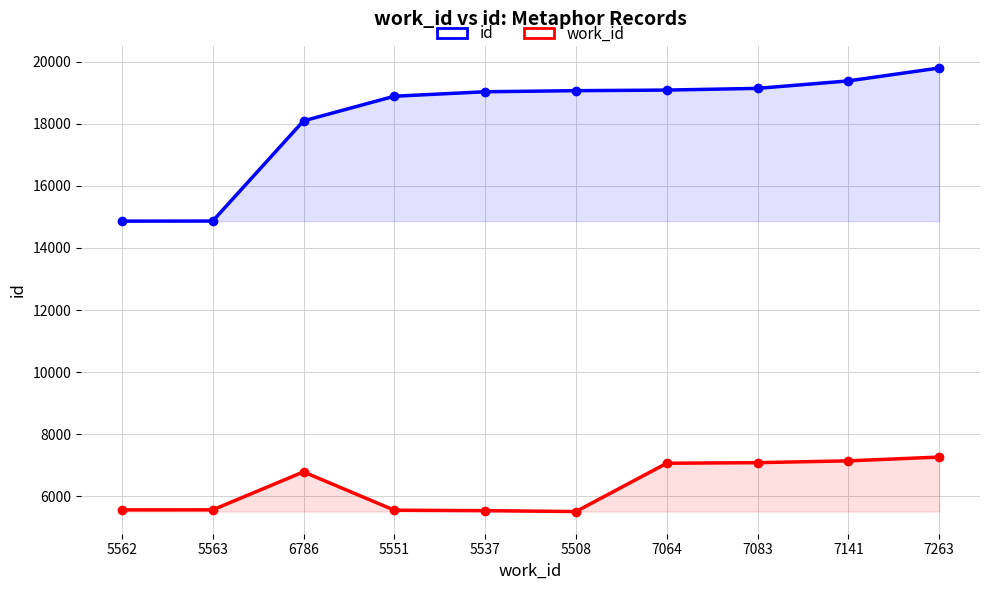

Reading left to right, what are all the values shown in this chart?

id: 14864	14867	18094	18888	19032	19067	19086	19141	19382	19797
work_id: 5562	5563	6786	5551	5537	5508	7064	7083	7141	7263